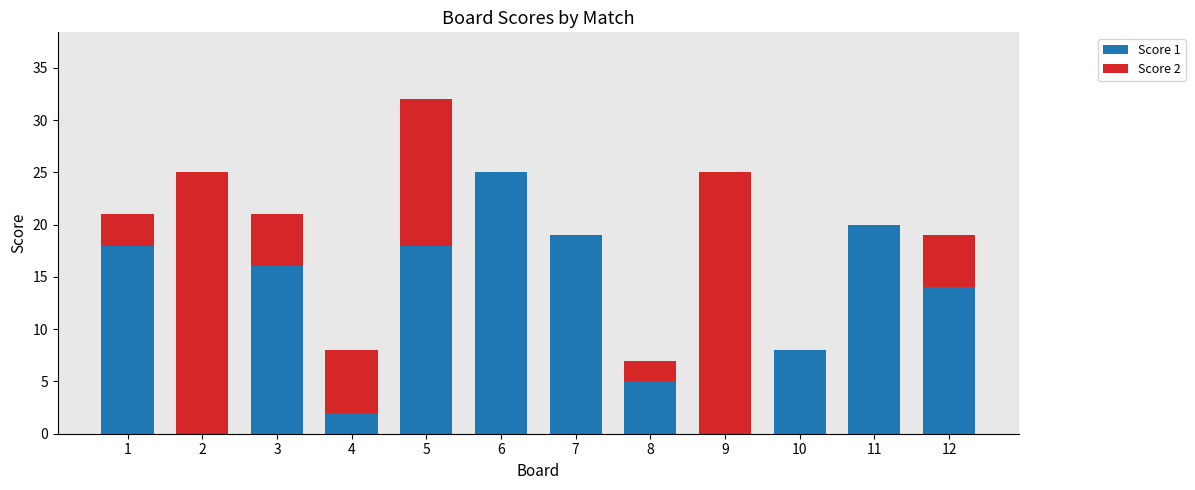

Does the chart contain stacked bars?

Yes